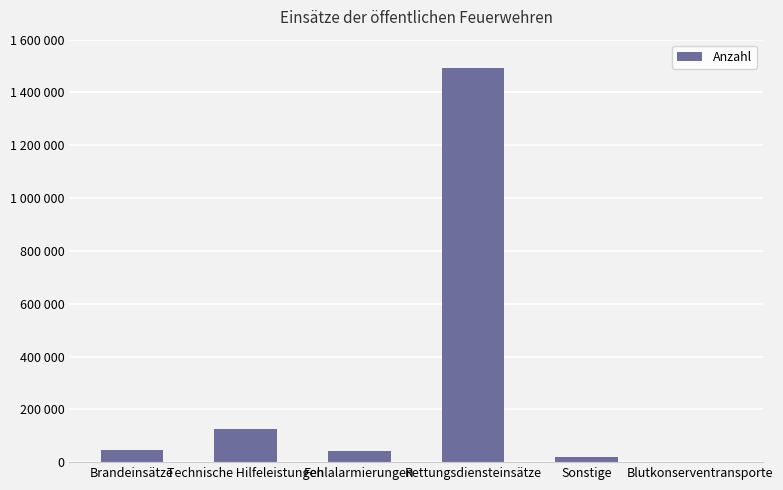

Does the chart contain stacked bars?

No